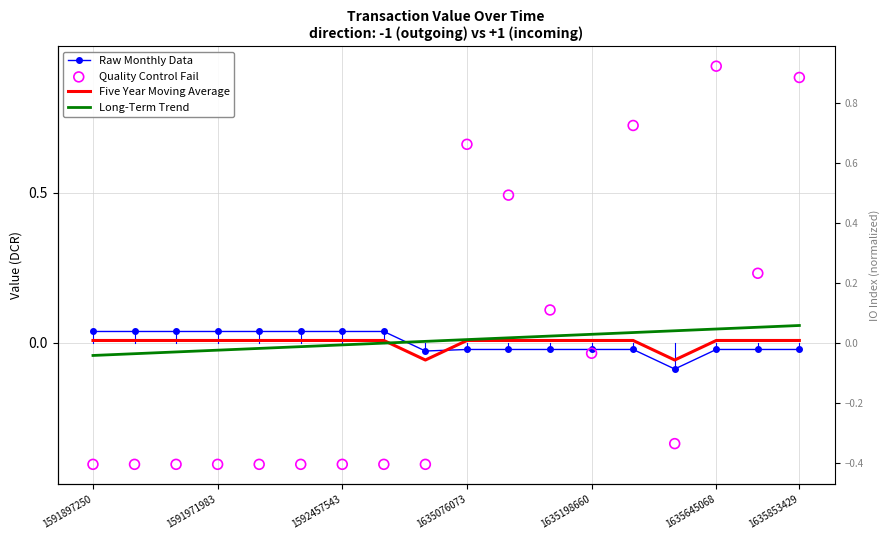

At how many categories does at least one series exceed 0?

18